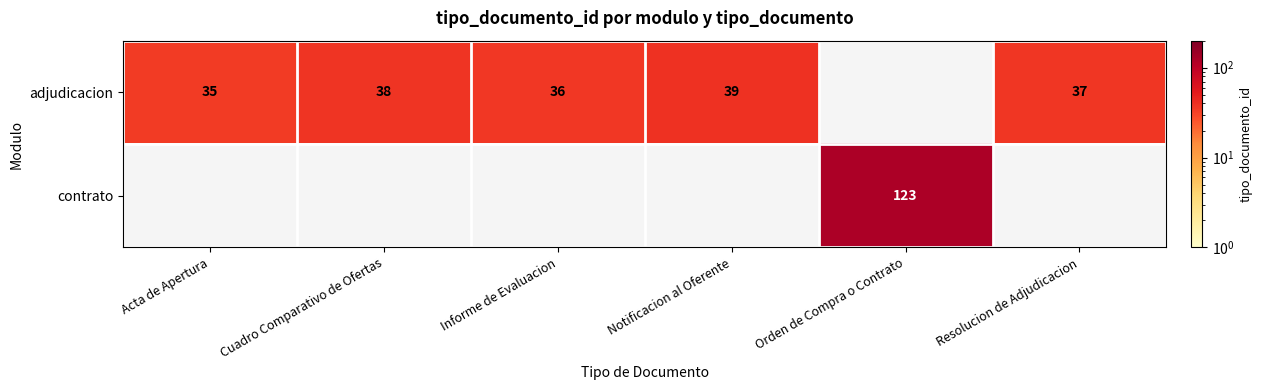

True or false: contrato has a value of 205 at Orden de Compra o Contrato.

False